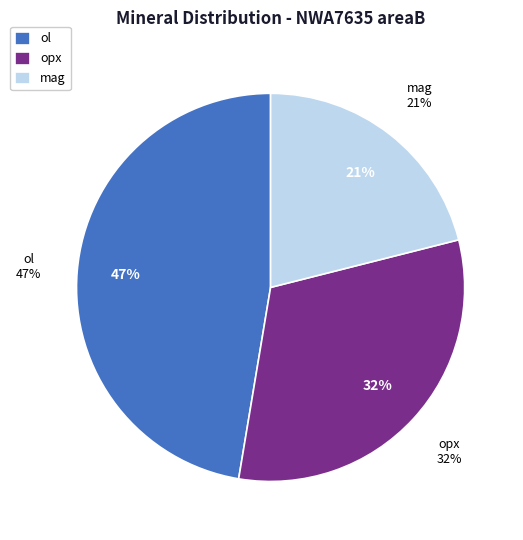

Do mag and opx together represent more than half of the pie?

Yes